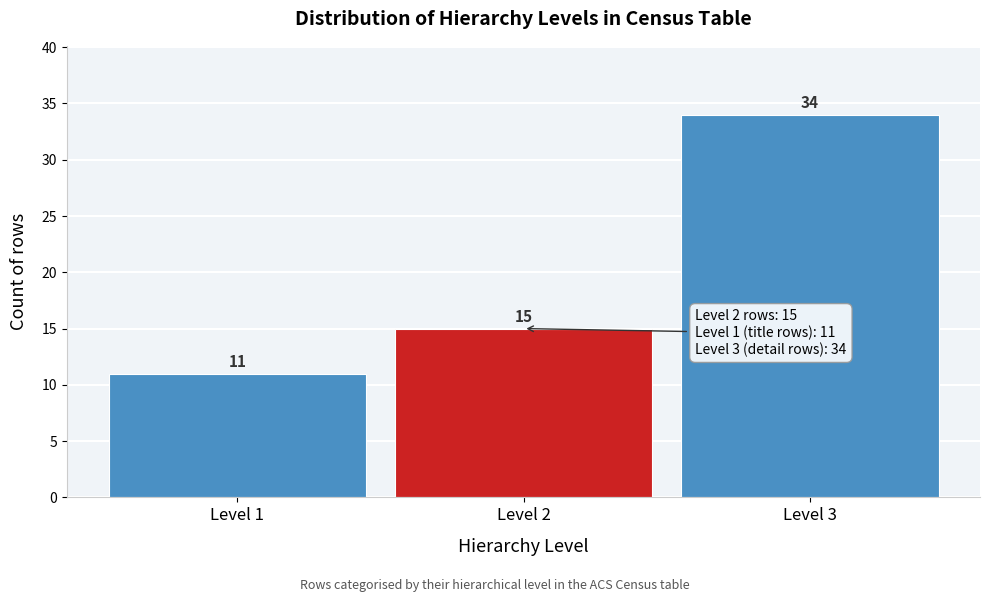

Reading right to left, list all the values displayed in this chart.

34	15	11